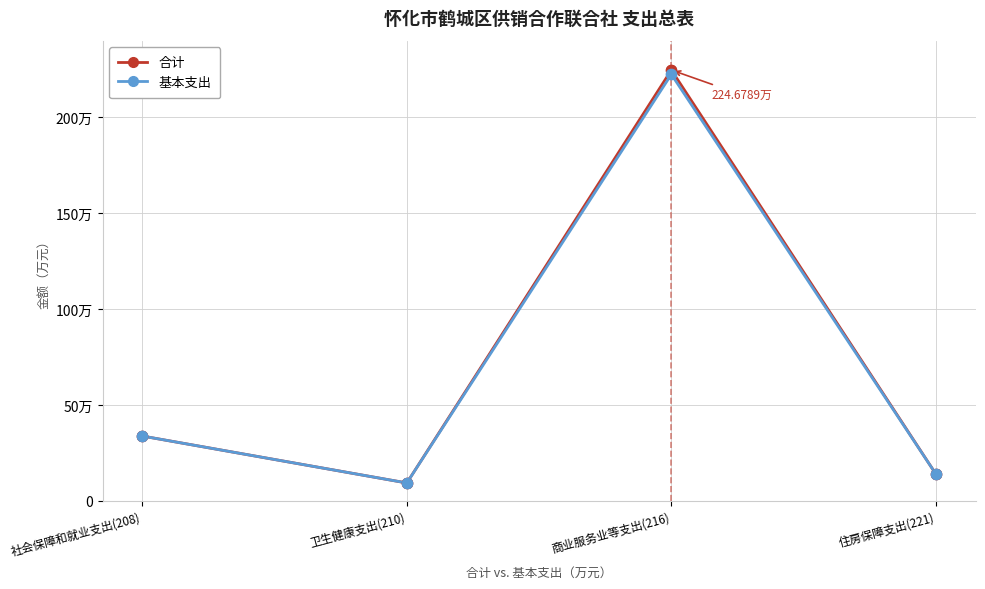

Does the chart have visible grid lines?

Yes